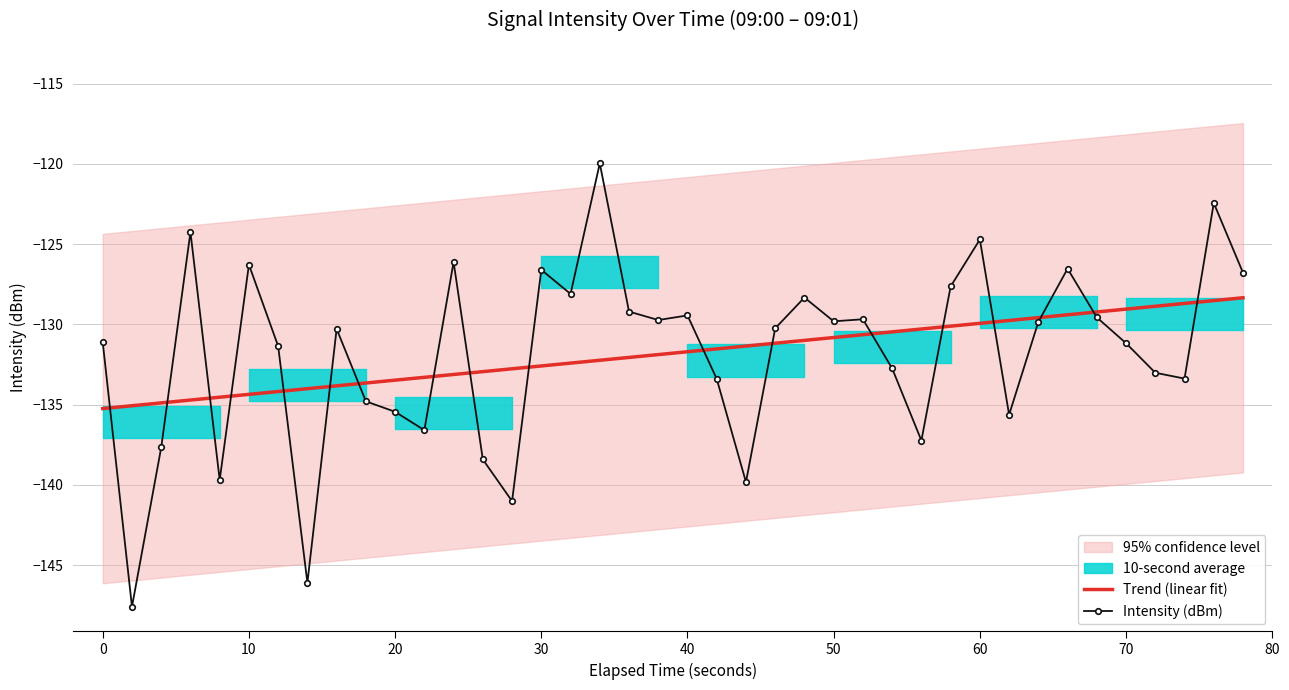

At how many categories does at least one series exceed -138?

40